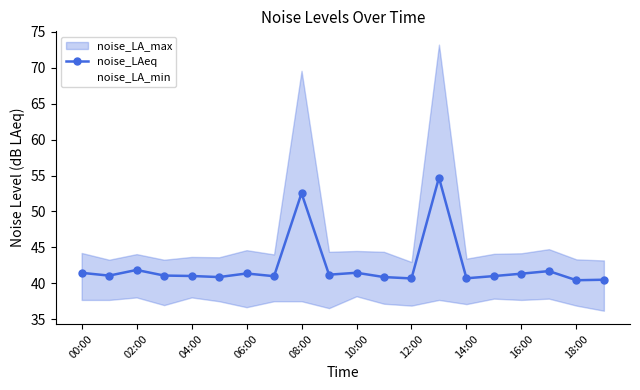

The noise_LAeq series shows 52.5 at 08:00. True or false?

True